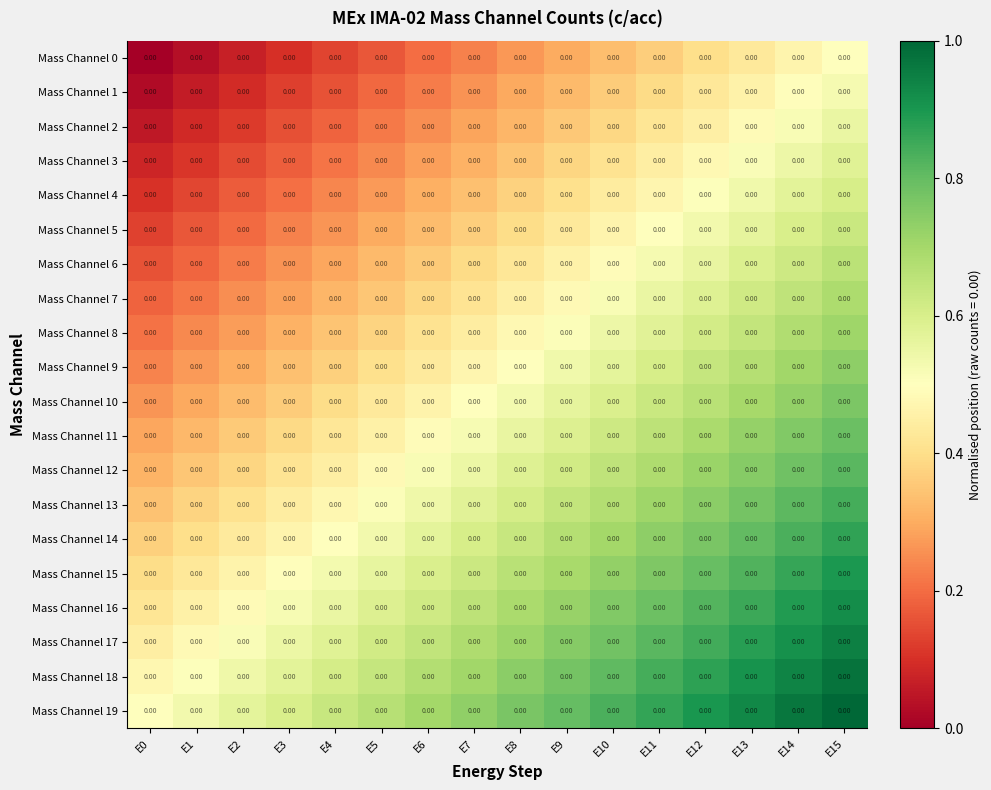

The Mass Channel 13 series shows 0.6 at E8. True or false?

True